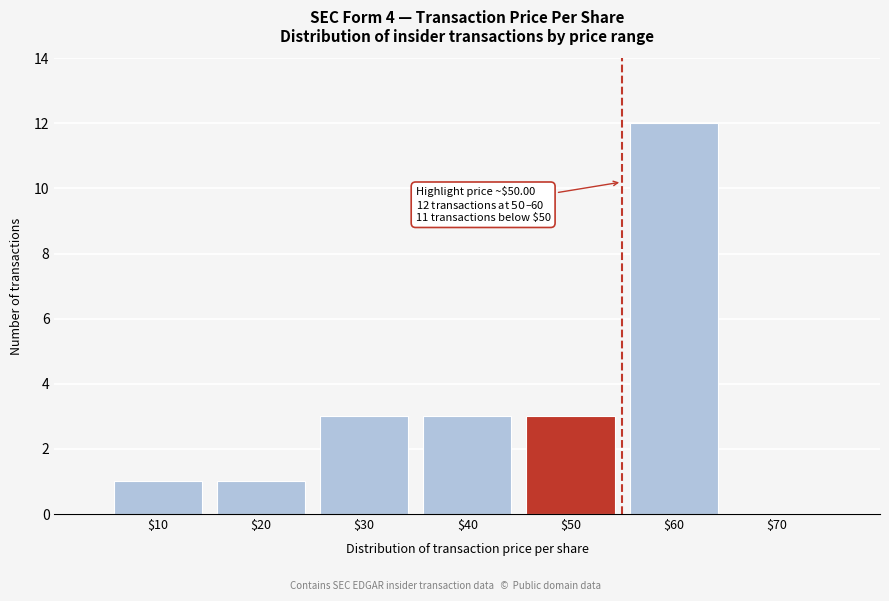

What is the sum of all values?

23